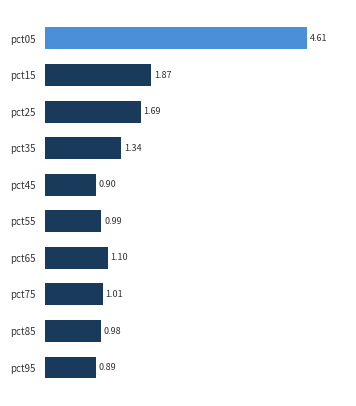

What is the difference between the maximum and minimum values?

3.7